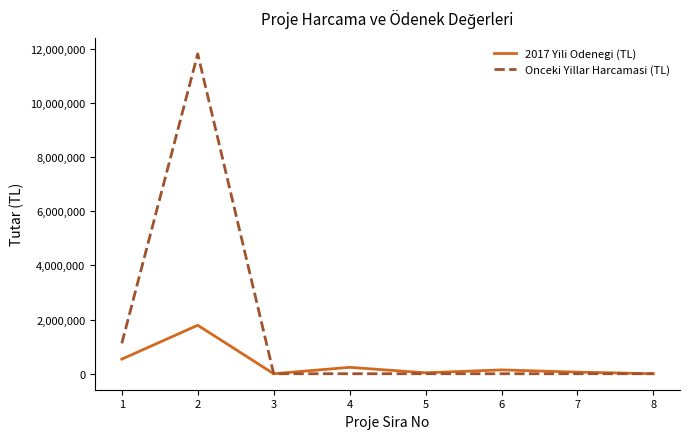

Which series has the widest spread of values?

Onceki Yillar Harcamasi (TL)